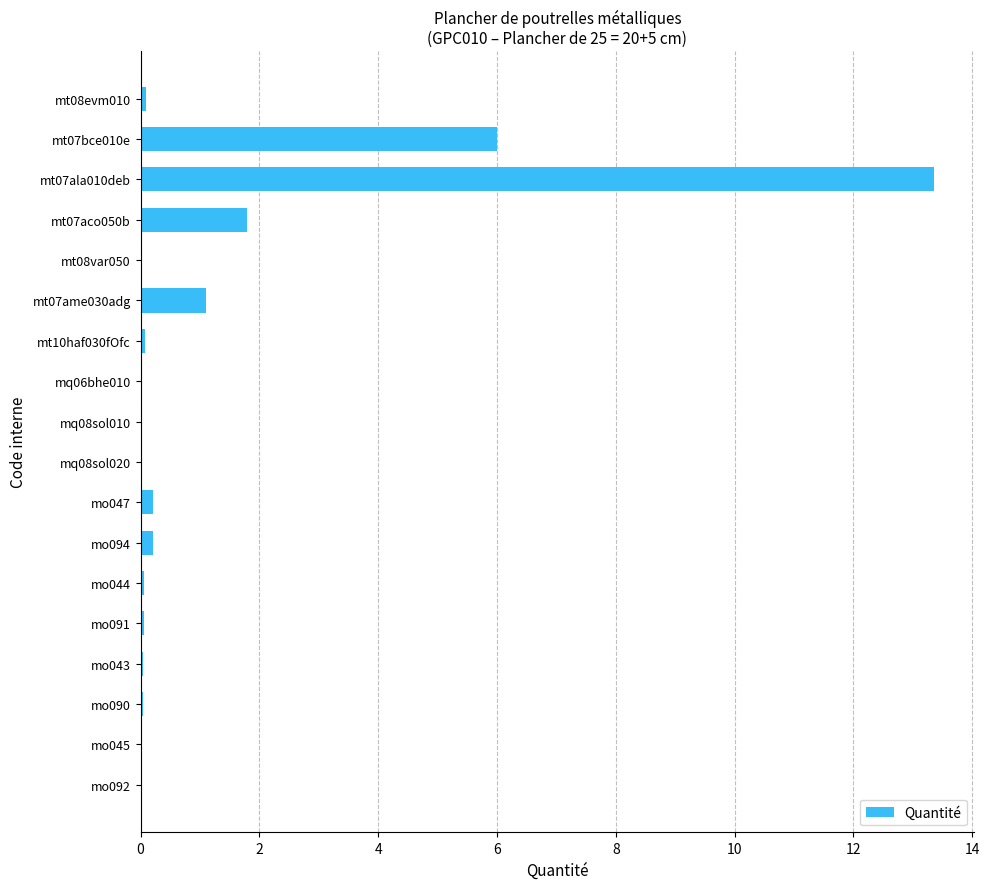

The chart shows a value of 0.0 at mq08sol020. True or false?

True